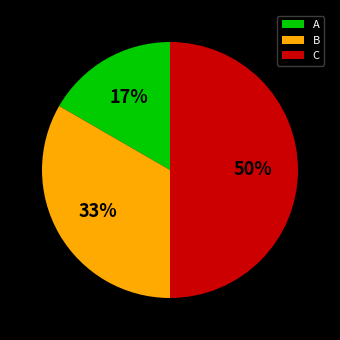

To the nearest percent, what portion does A represent?

17%